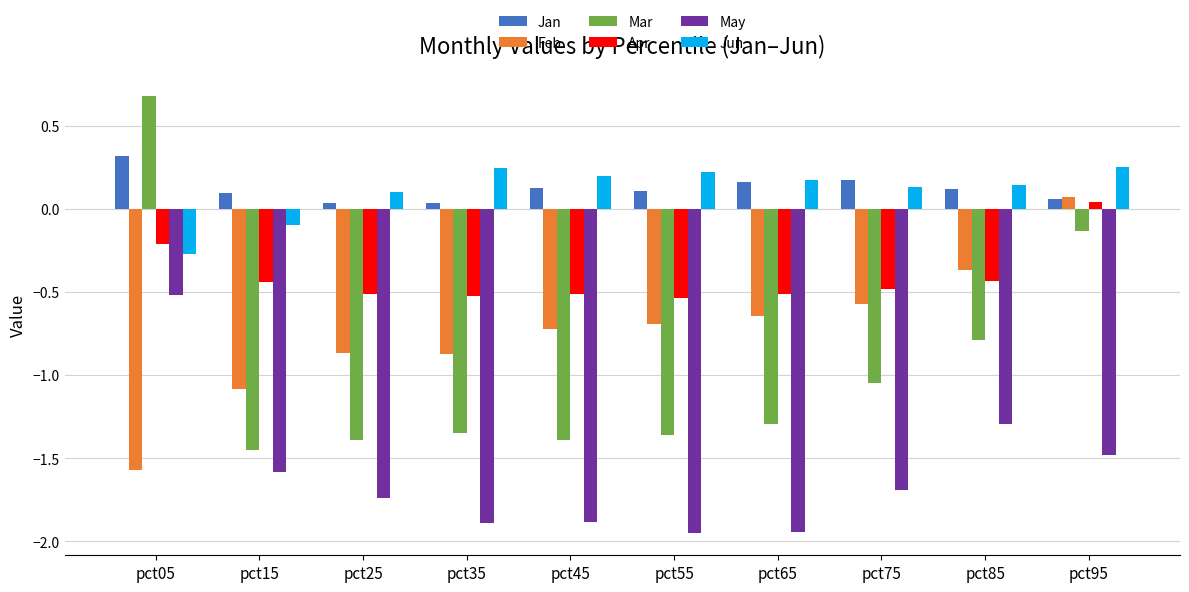

What is the sum of the Mar values at pct95 and pct05?

0.5